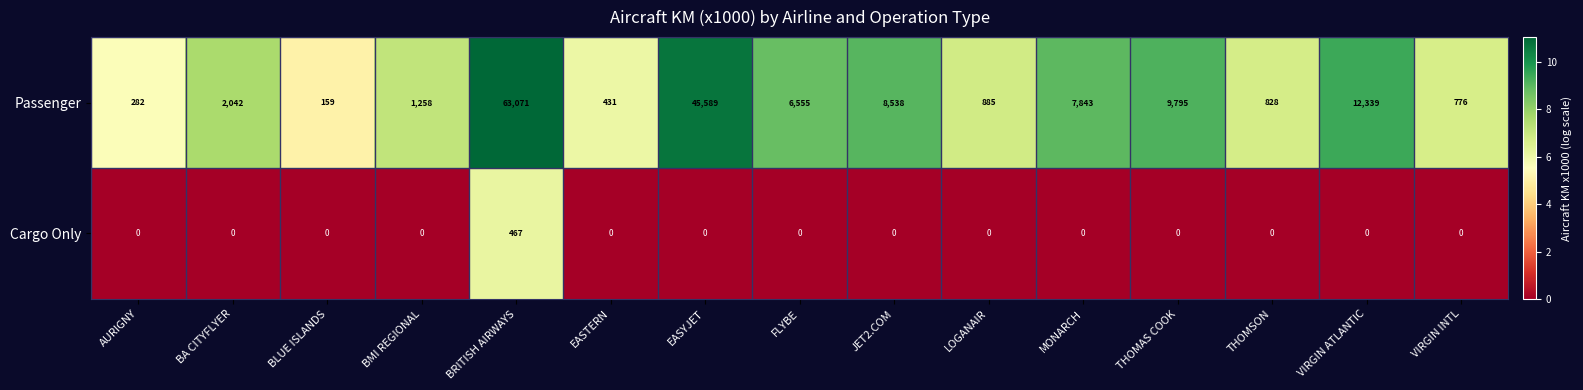

Which label corresponds to the largest value in the chart?

BRITISH AIRWAYS